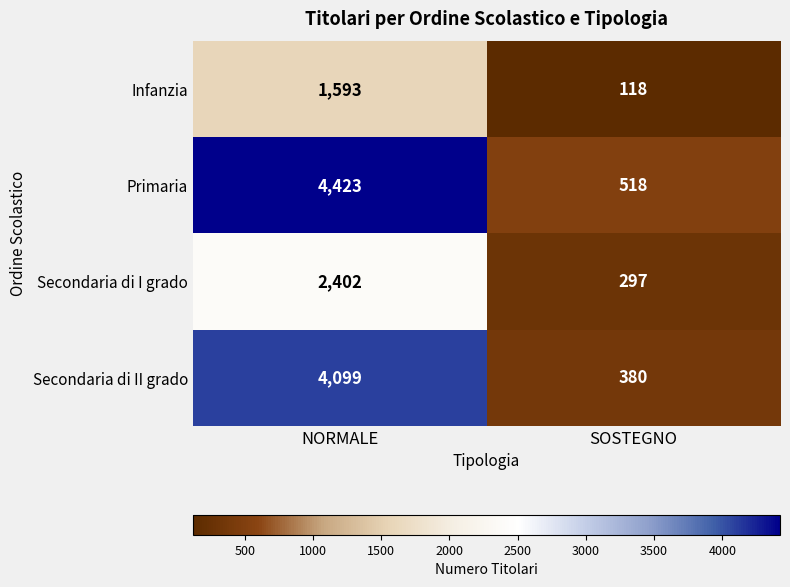

Where is Secondaria di II grado nearest to the value 2239?

SOSTEGNO